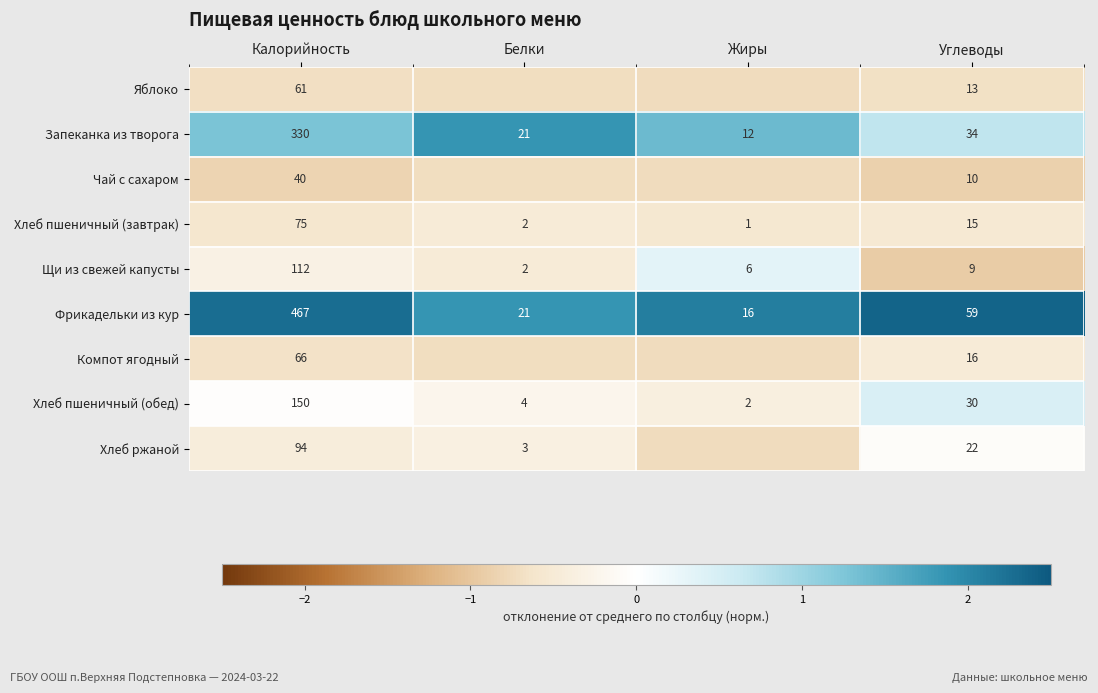

At which label does Фрикадельки из кур reach its peak?

Калорийность